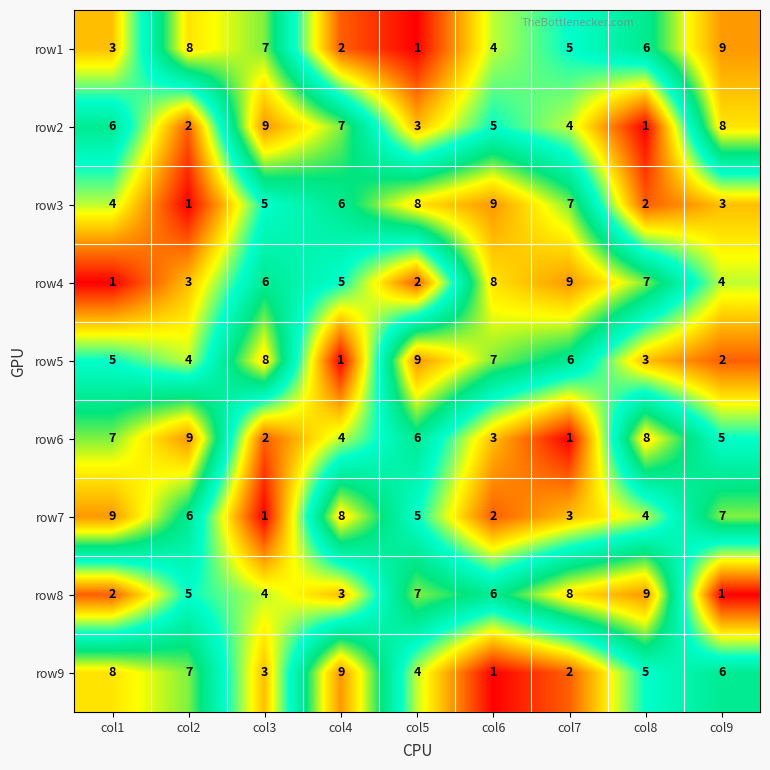

How many distinct data groups are displayed?

9